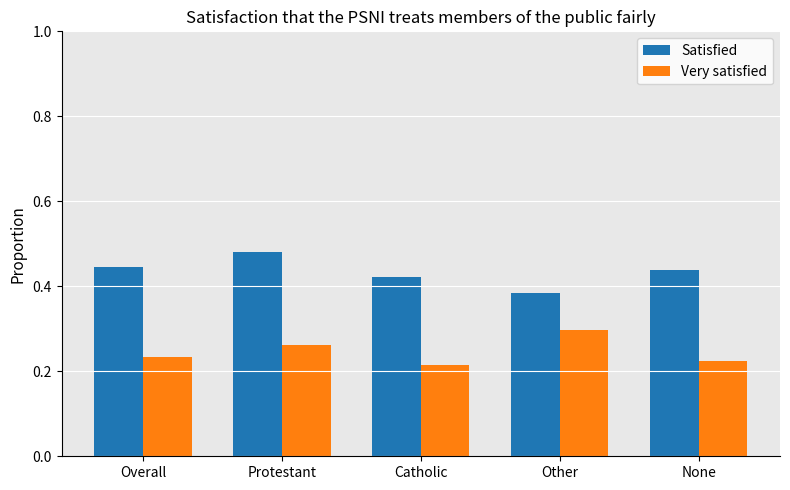

Count the Very satisfied values in the range 0 to 1.

5